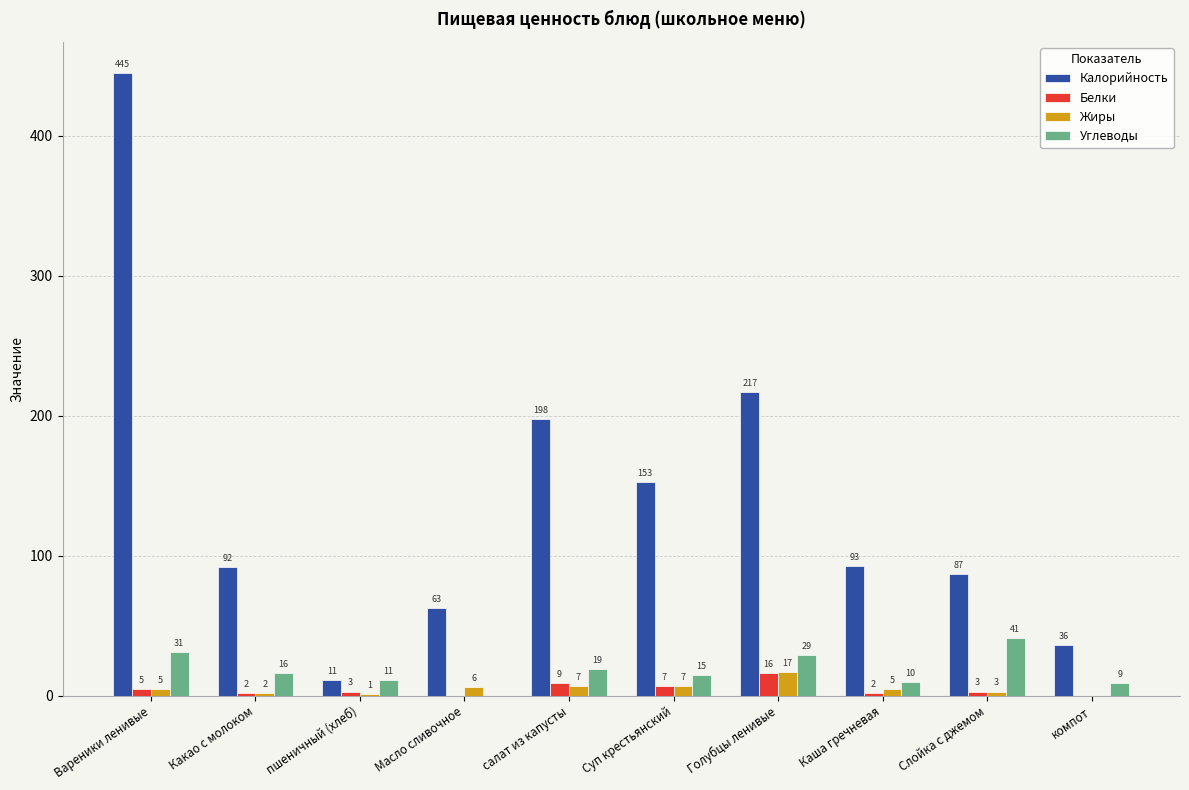

What are all the series names shown in the legend?

Калорийность, Белки, Жиры, Углеводы